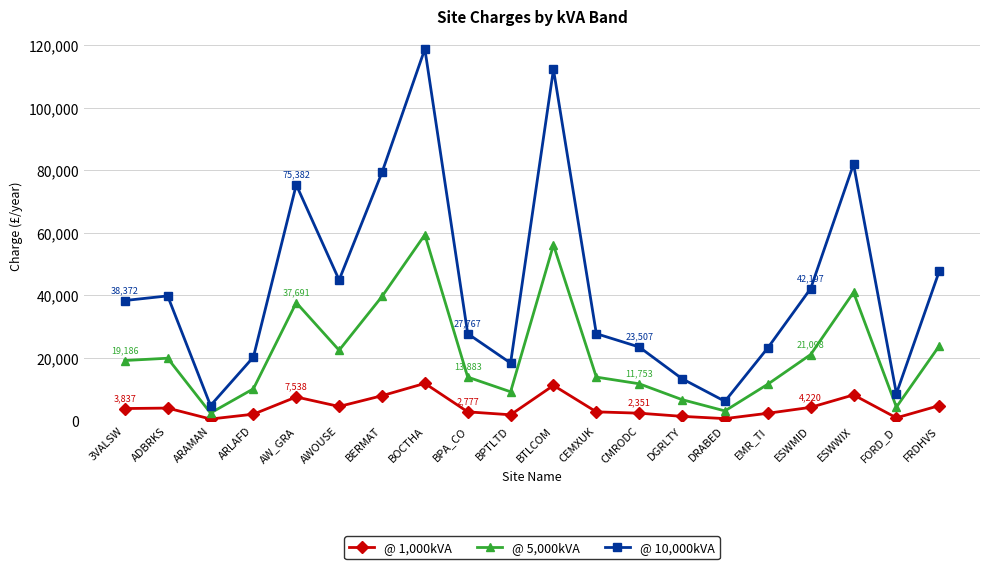

What is the label of the 1st point from the right?

FRDHVS